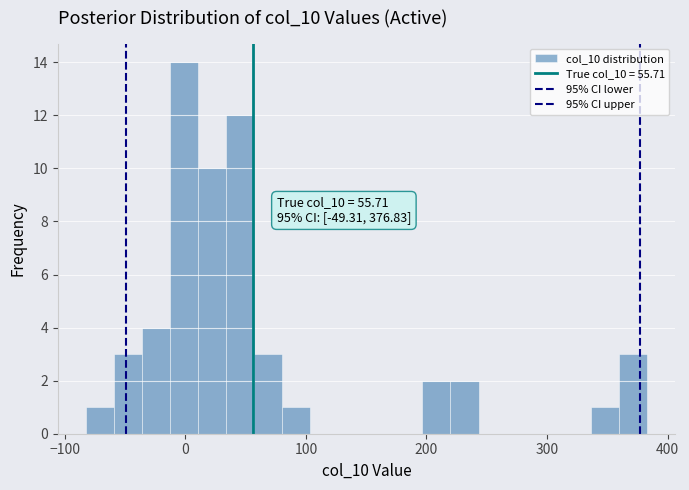

Read against the x-axis, roughly where is the centre of the tallest bar?

0